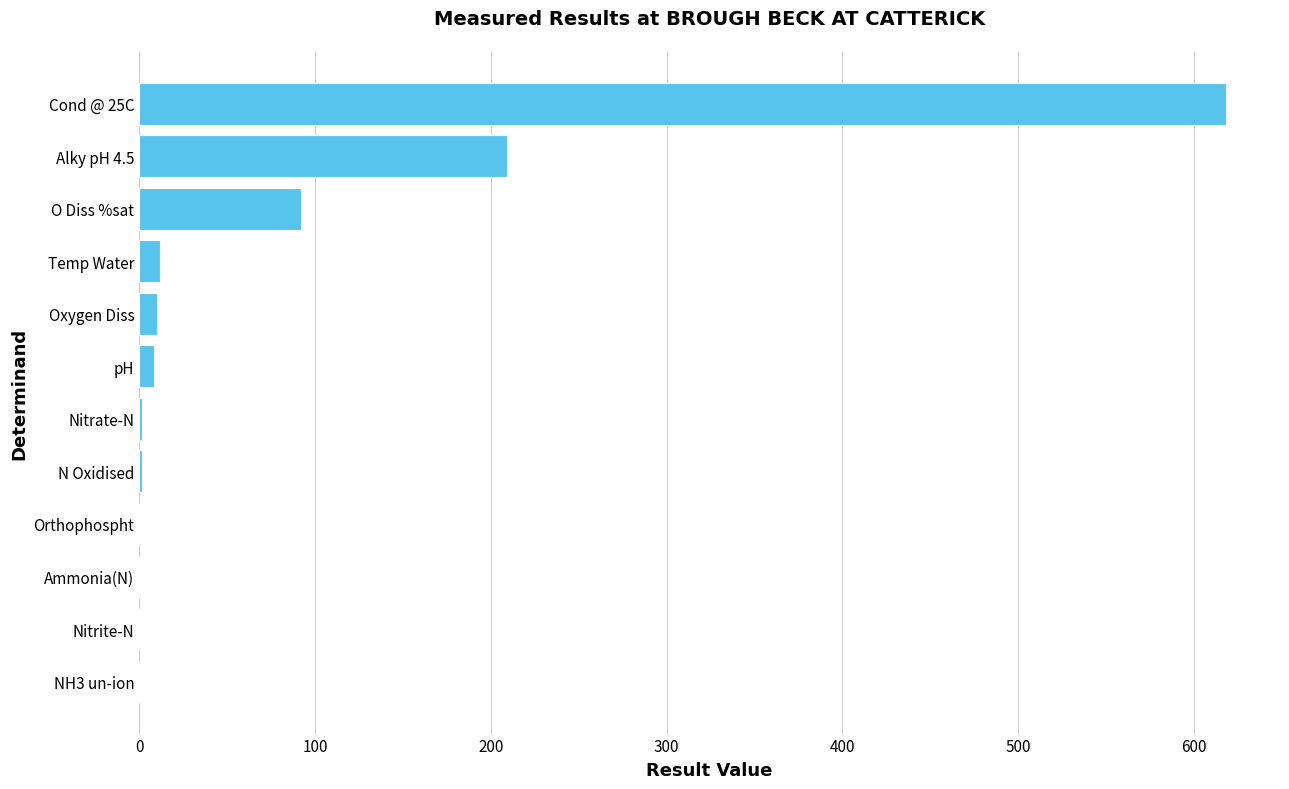

At which label is the value closest to 309?

Alky pH 4.5